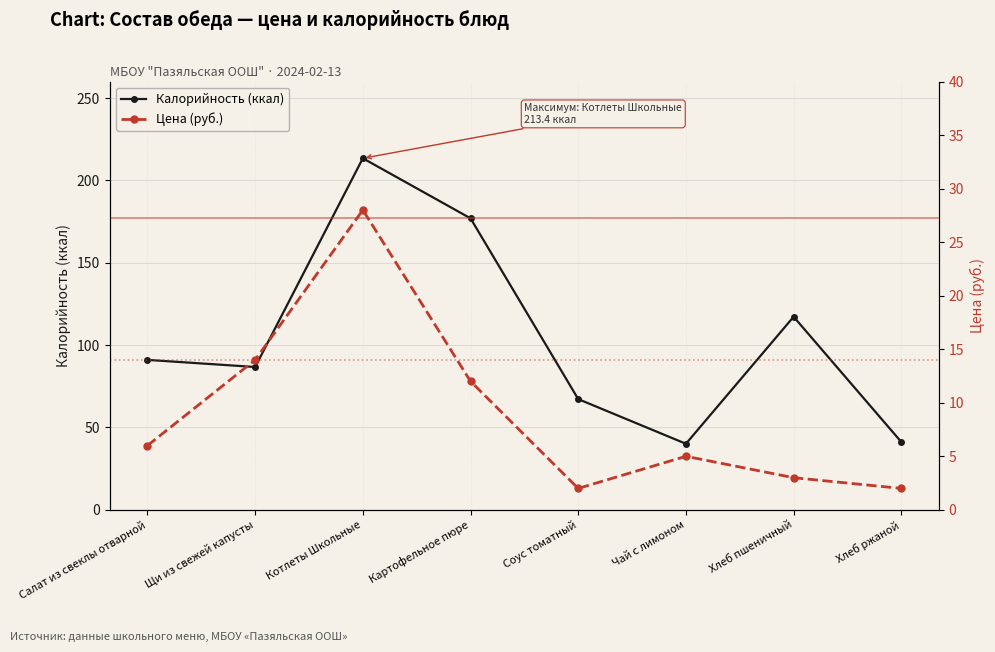

Is the value of Калорийность (ккал) at Соус томатный greater than the value of Цена (руб.) at Хлеб пшеничный?

Yes